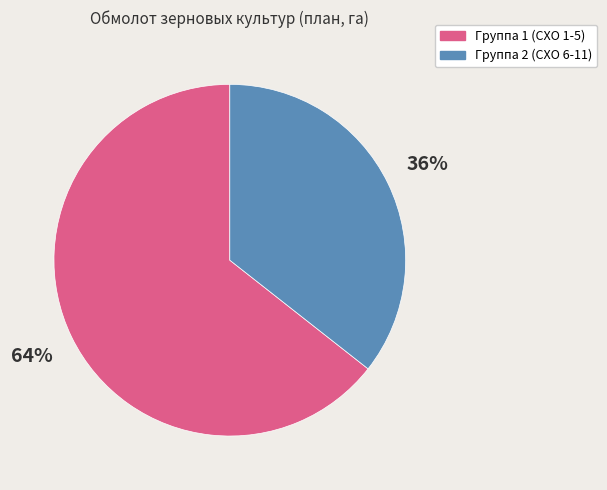

Is there any slice that represents more than half of the pie?

Yes